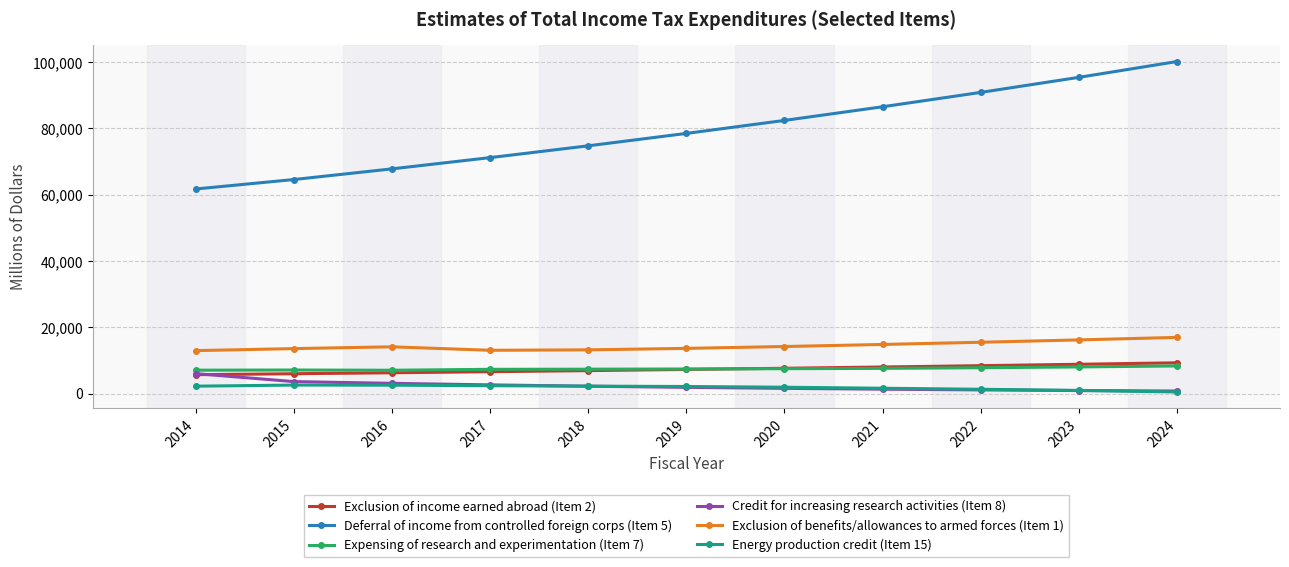

True or false: Deferral of income from controlled foreign corps (Item 5) has more than 2 points higher than both neighbors.

False